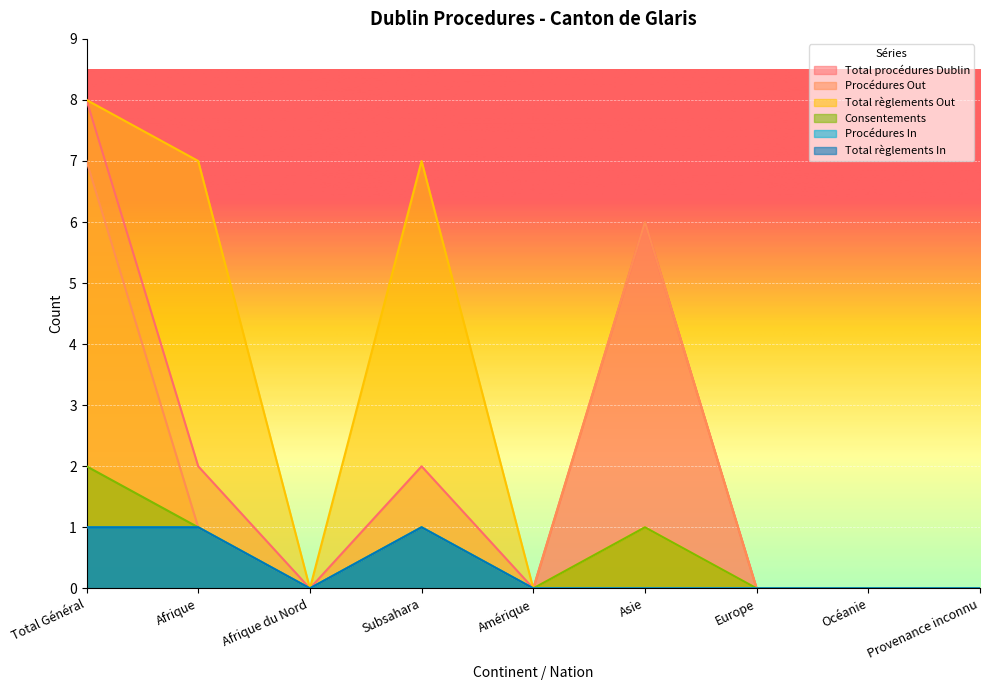

At which label is Procédures Out closest to 3?

Afrique